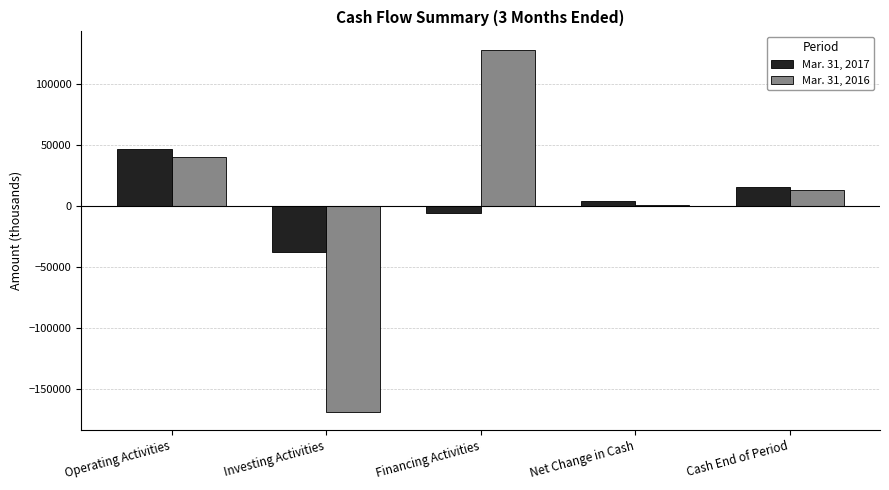

How many values in Mar. 31, 2017 are above zero?

3